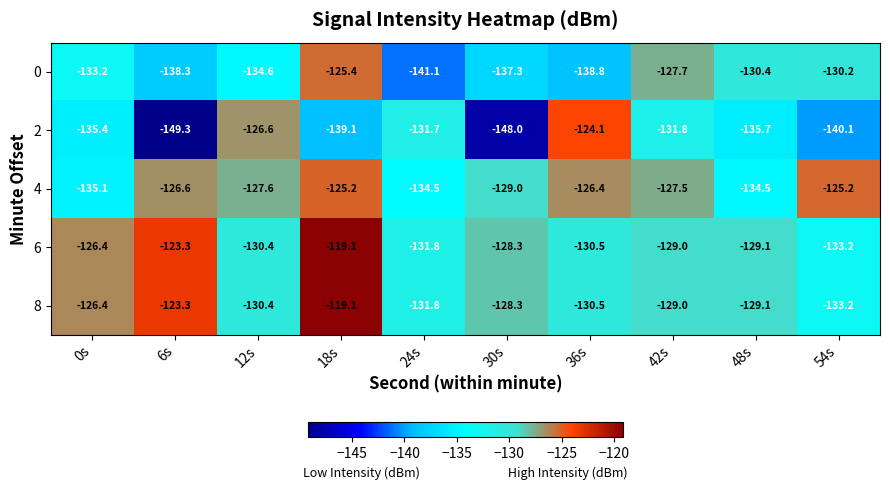

List the labels in order of 0 value, smallest first.

24s, 36s, 6s, 30s, 12s, 0s, 48s, 54s, 42s, 18s